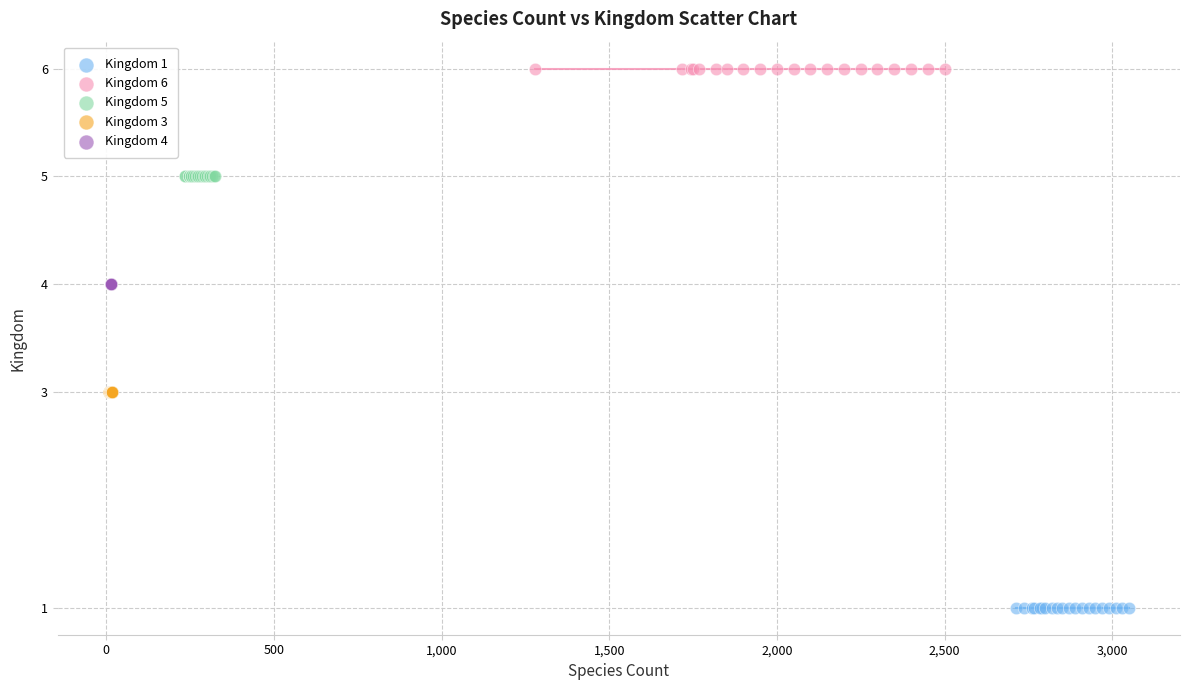

Which series reaches the minimum Y coordinate?

Kingdom 1